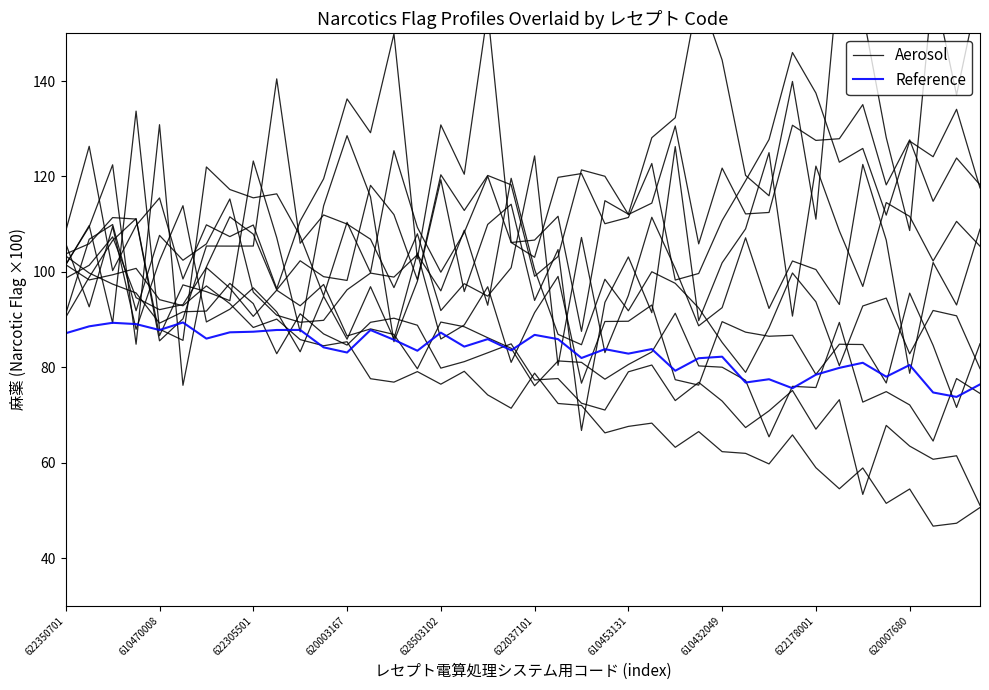

What is the difference between the Aerosol values at 21 and 30?

12.7